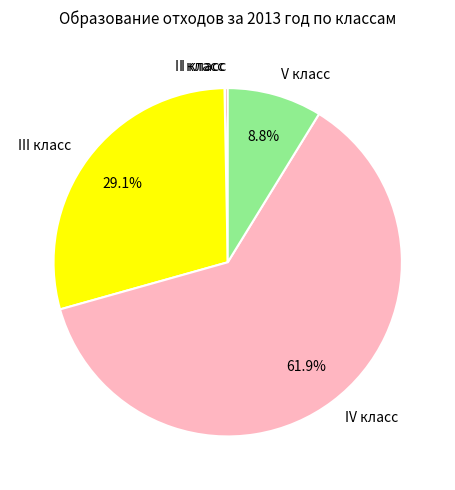

Which category has the biggest portion of the pie?

IV класс